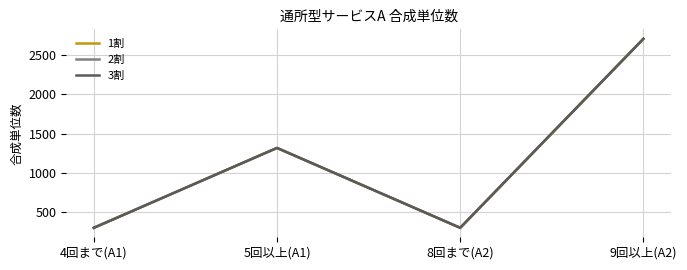

Does the chart have visible grid lines?

Yes